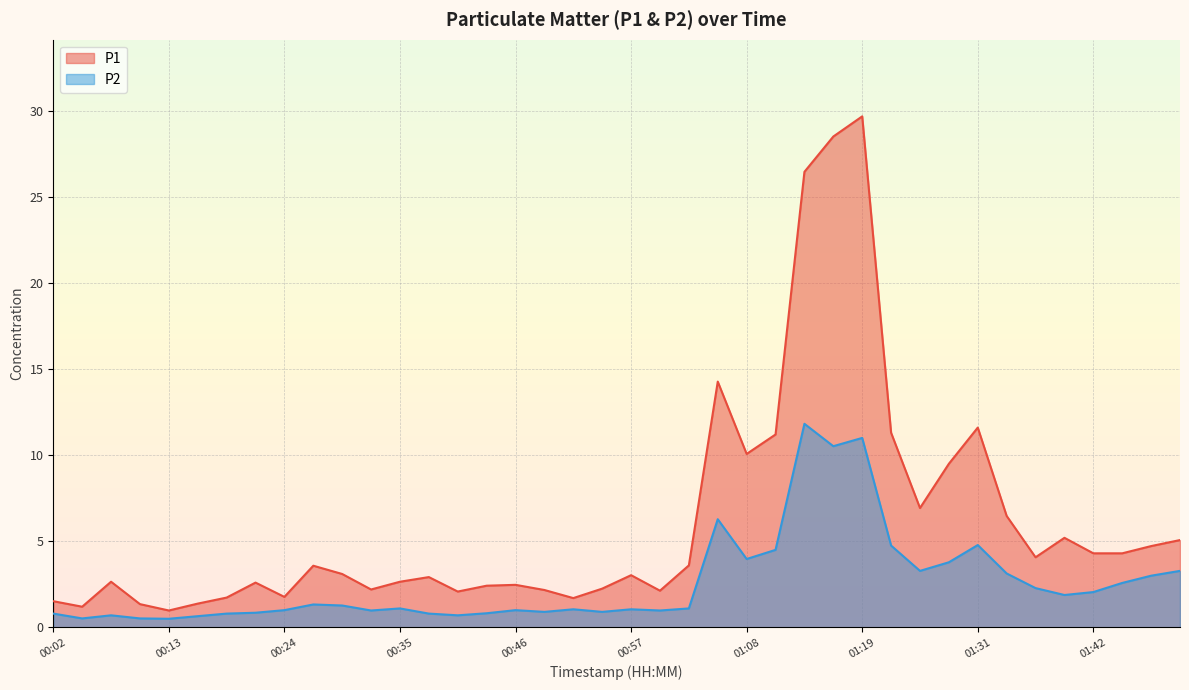

What is the spread (max minus min) of values at 00:24?

0.8